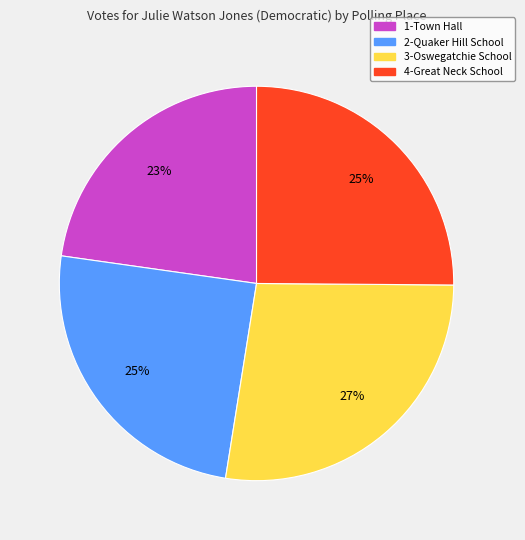

Is 3-Oswegatchie School the majority of the pie?

No